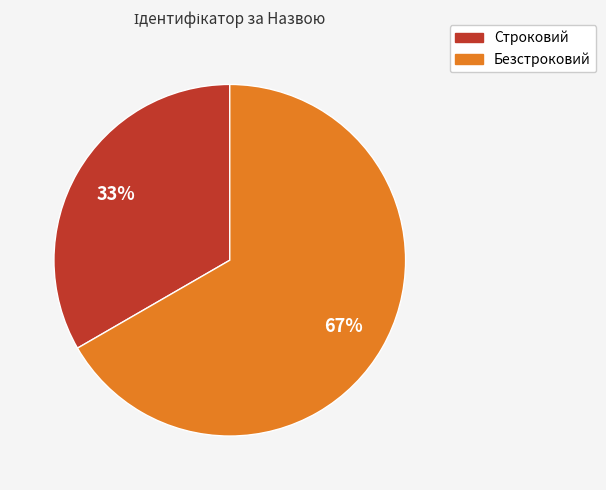

Rank the categories by value from lowest to highest.

Строковий, Безстроковий